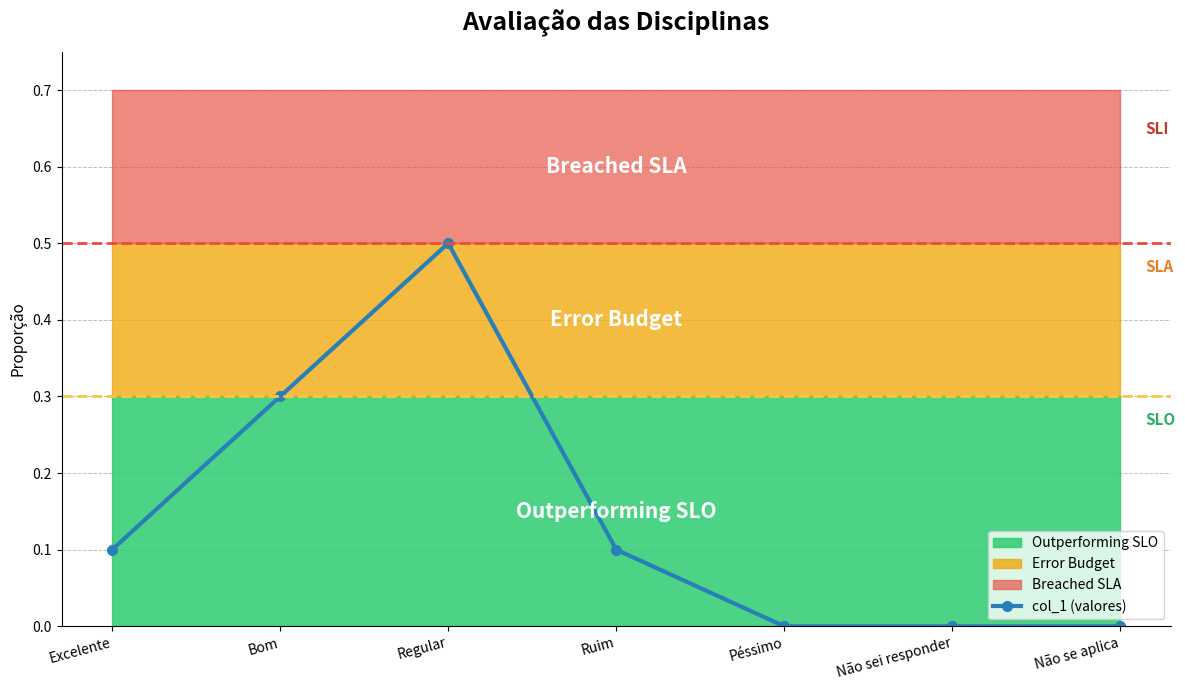

Rank the categories by value from highest to lowest.

Regular, Bom, Excelente, Ruim, Péssimo, Não sei responder, Não se aplica